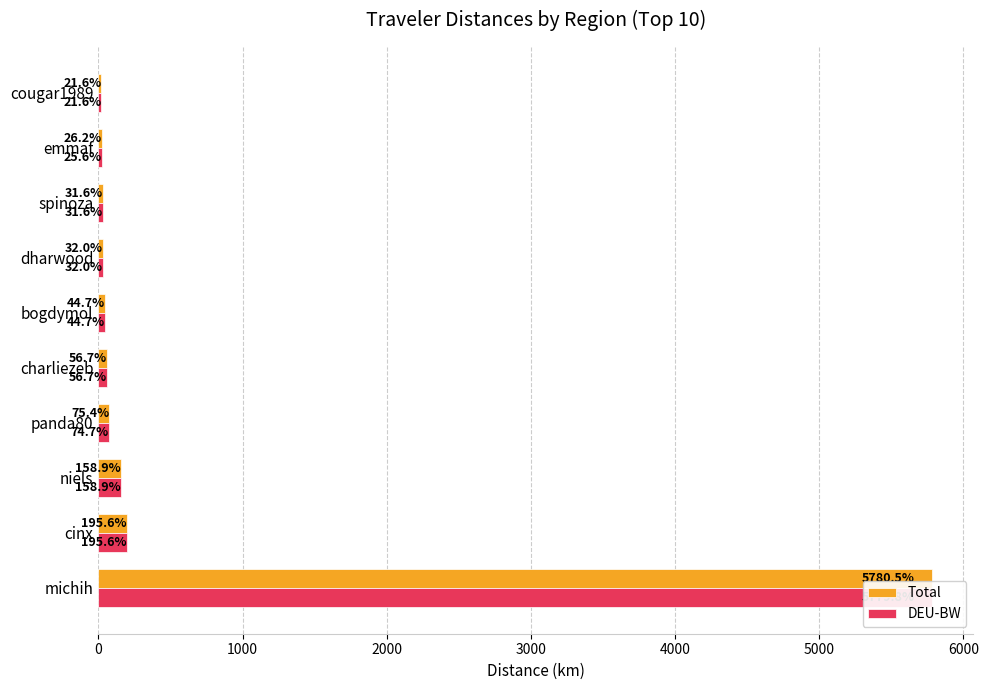

What is the spread (max minus min) of values at michih?

0.7